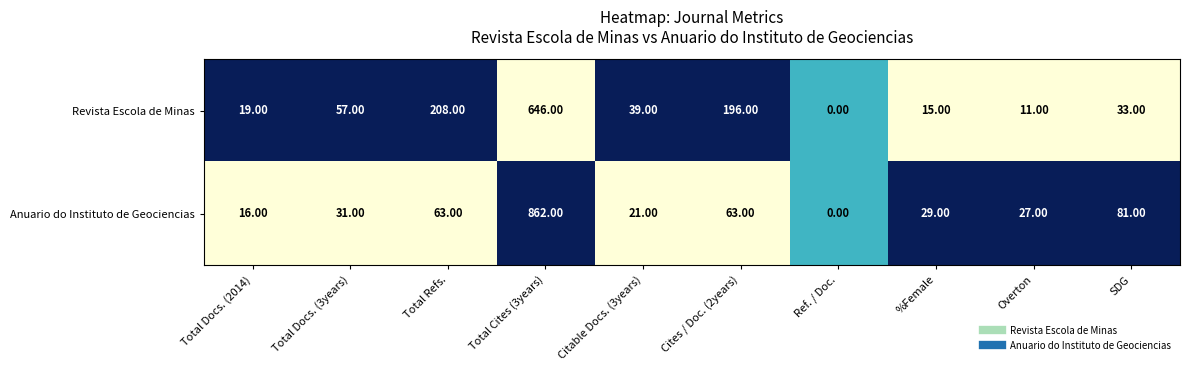

Which series has the largest range (max minus min)?

Anuario do Instituto de Geociencias